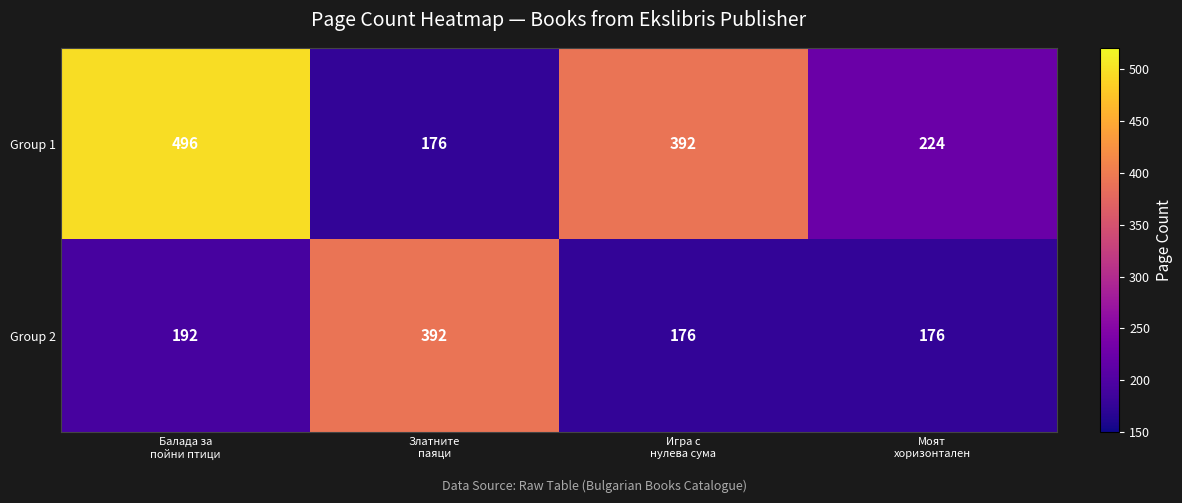

Count the Group 1 values in the range 224 to 496.

3